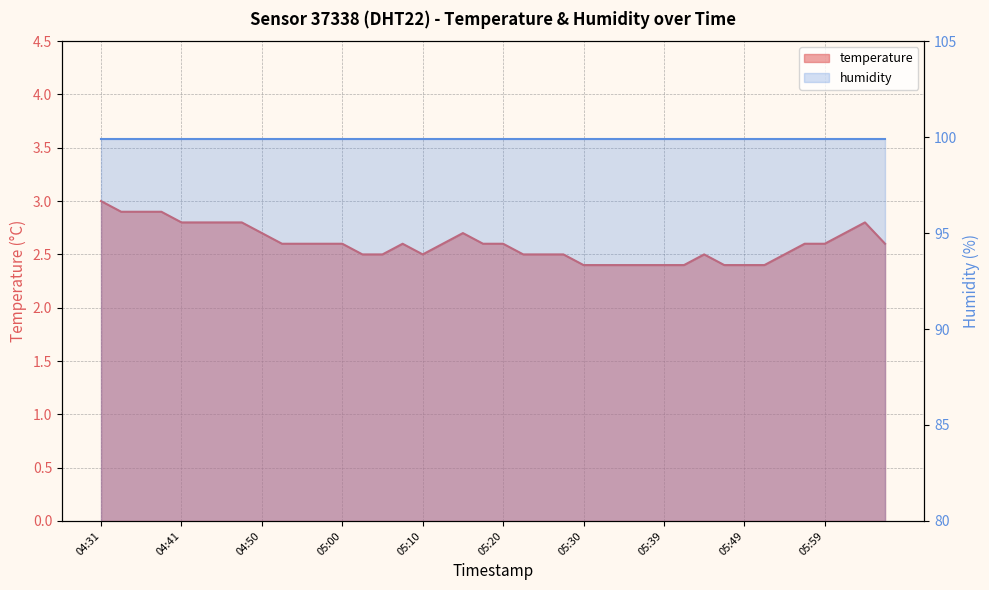

What is the difference between the maximum and minimum values?

0.6